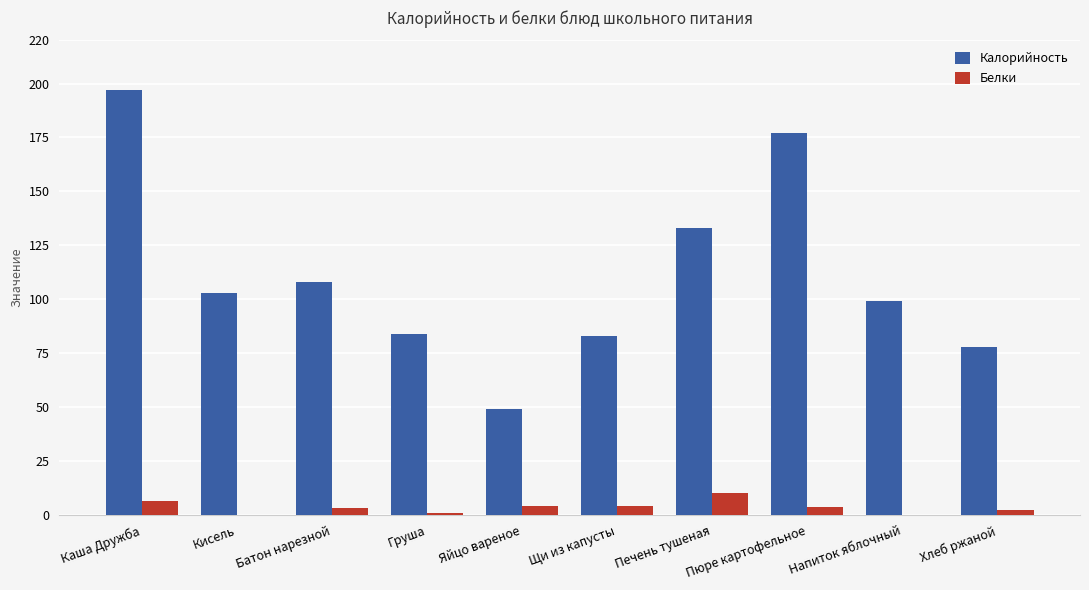

What is the sum of all Калорийность values?

1111.0